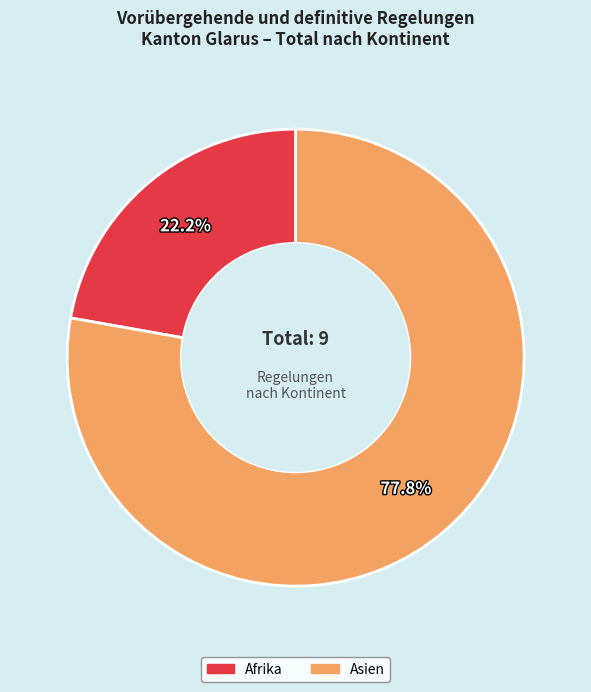

Does any single category account for the majority?

Yes